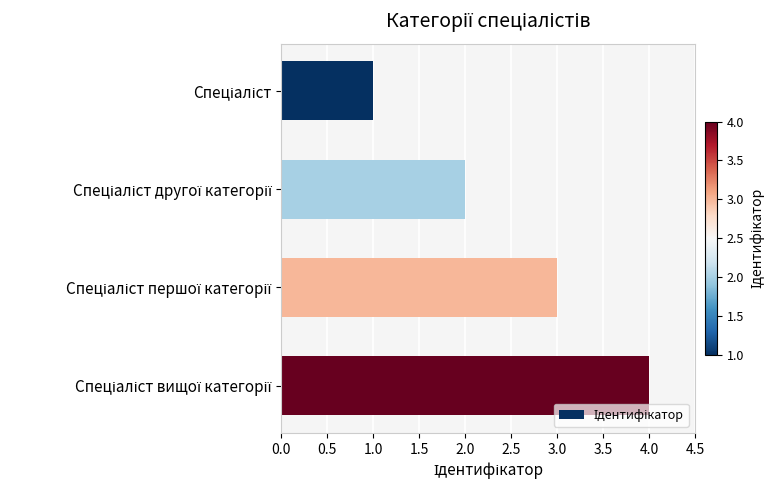

How many bars are there in total?

4